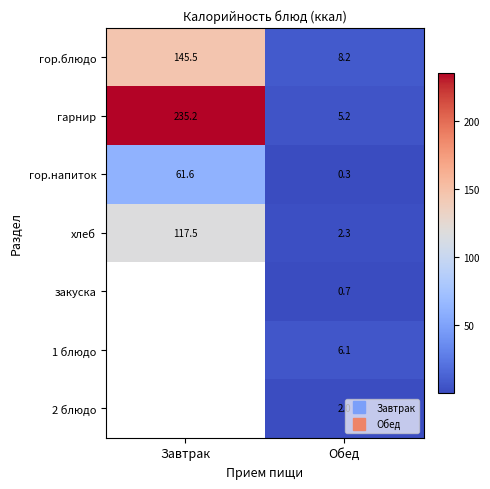

Which series has the largest total across all categories?

гарнир